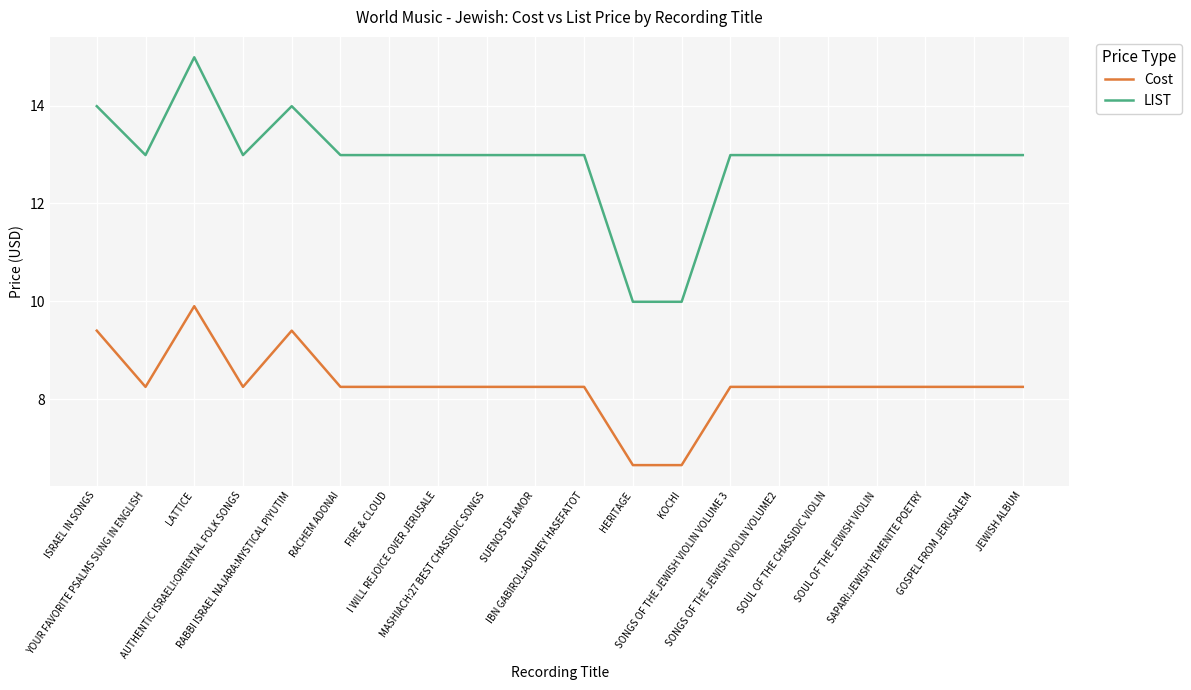

Which series has the widest spread of values?

LIST